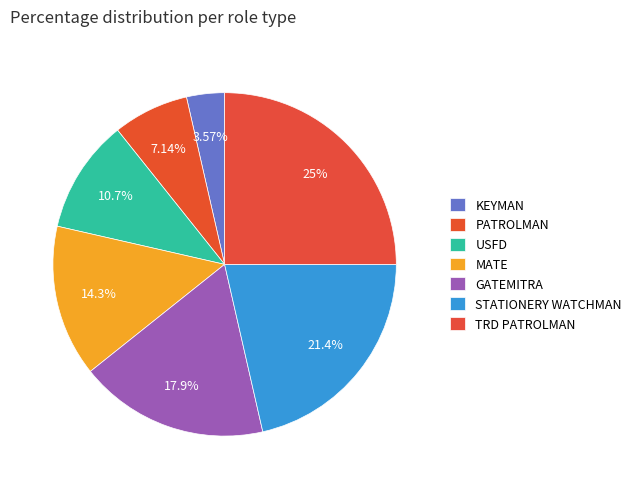

Do PATROLMAN and GATEMITRA together represent more than half of the pie?

No